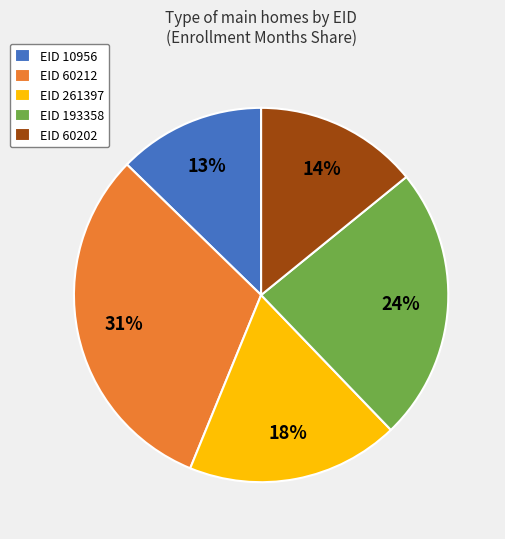

To the nearest percent, what percentage of the pie is EID 193358?

24%